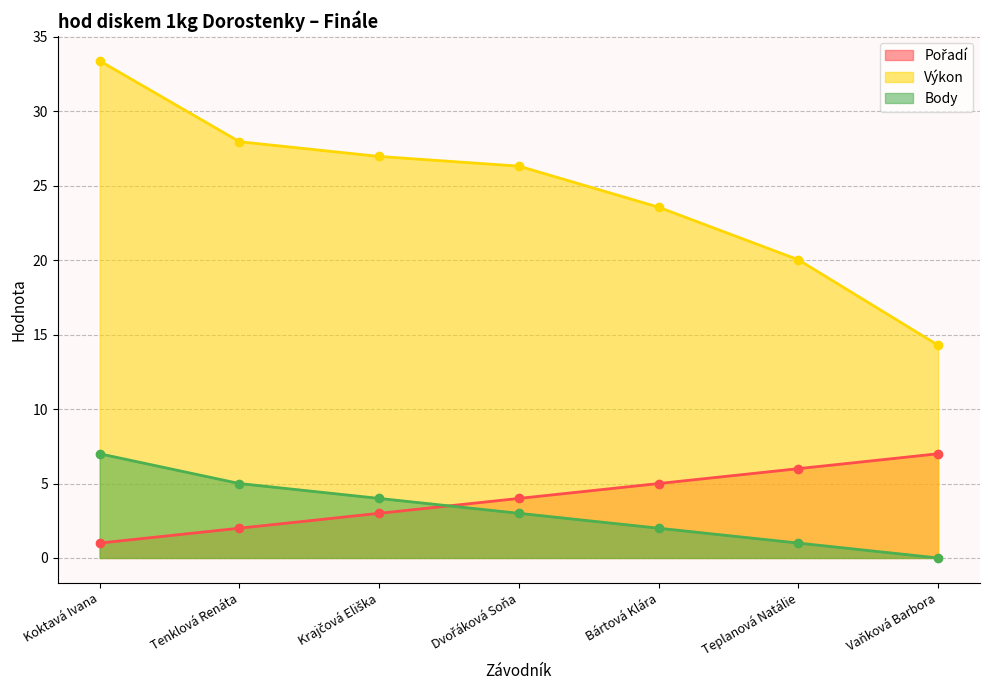

True or false: Výkon and Pořadí intersect in this chart.

False